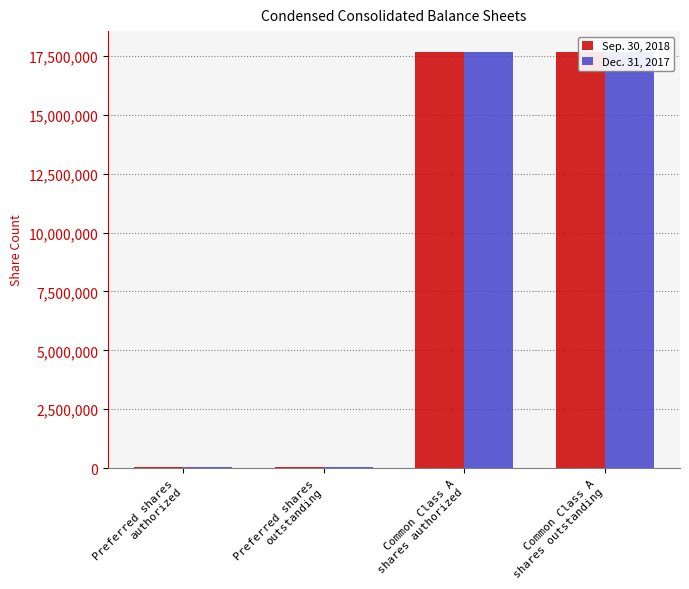

What is the label of the 1st bar from the right?

Common Class A
shares outstanding